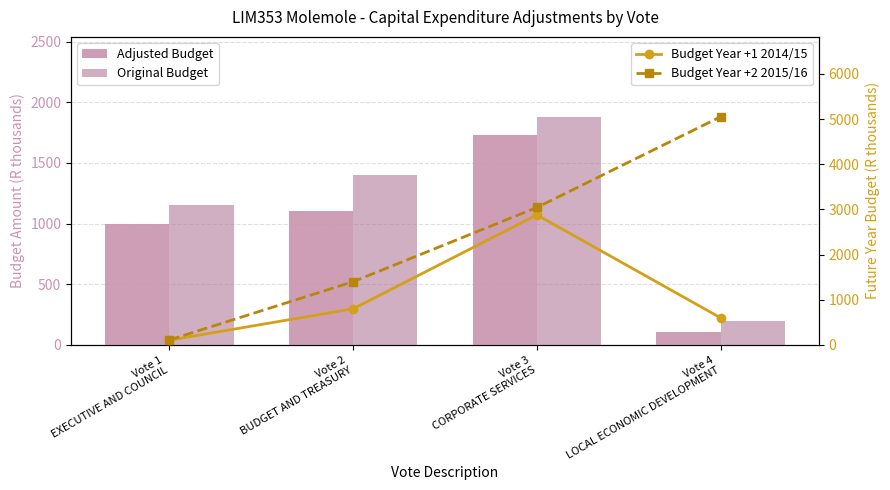

Which label corresponds to the smallest value in the chart?

Vote 4
LOCAL ECONOMIC DEVELOPMENT